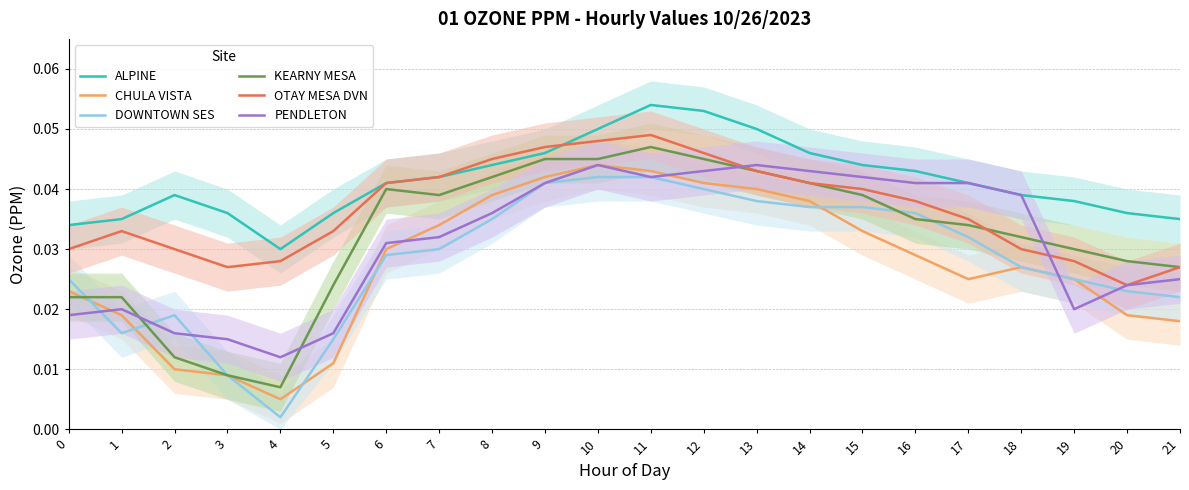

Which series changed the most between 16 and 18?

DOWNTOWN SES